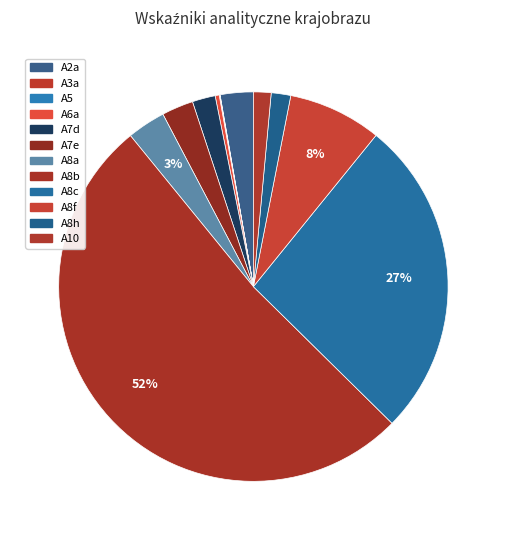

Count the number of slices in the pie.

12